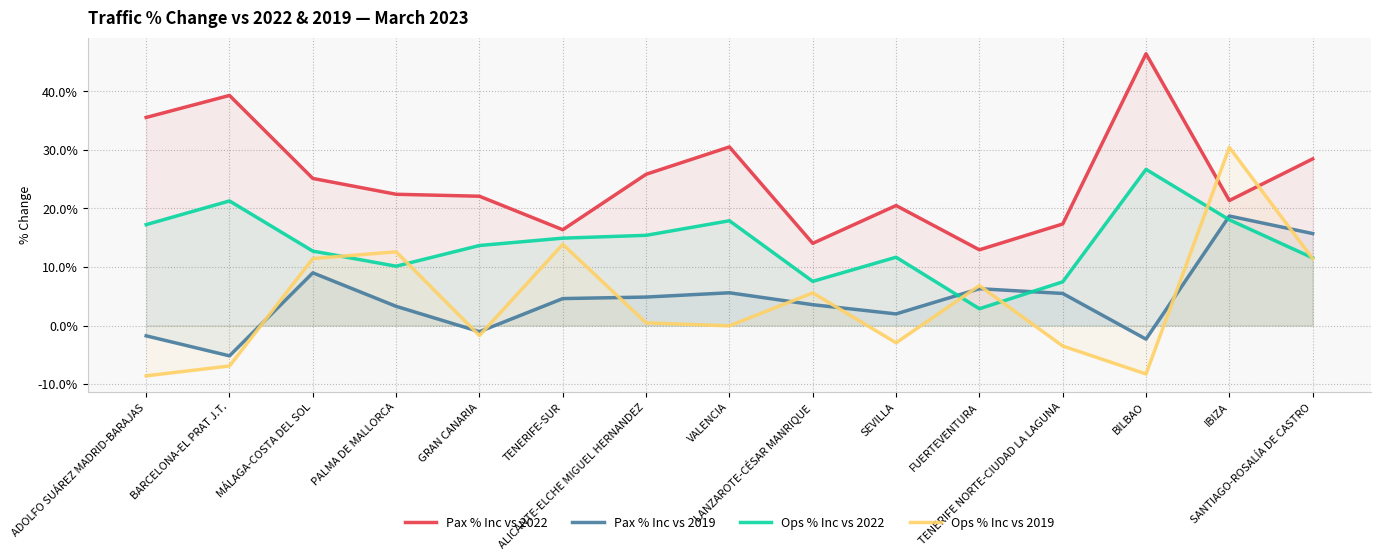

Reading left to right, list all the values displayed in this chart.

Pax % Inc vs 2022: 0.4	0.4	0.3	0.2	0.2	0.2	0.3	0.3	0.1	0.2	0.1	0.2	0.5	0.2	0.3
Pax % Inc vs 2019: -0.0	-0.1	0.1	0.0	-0.0	0.0	0.0	0.1	0.0	0.0	0.1	0.1	-0.0	0.2	0.2
Ops % Inc vs 2022: 0.2	0.2	0.1	0.1	0.1	0.1	0.2	0.2	0.1	0.1	0.0	0.1	0.3	0.2	0.1
Ops % Inc vs 2019: -0.1	-0.1	0.1	0.1	-0.0	0.1	0.0	-0.0	0.1	-0.0	0.1	-0.0	-0.1	0.3	0.1